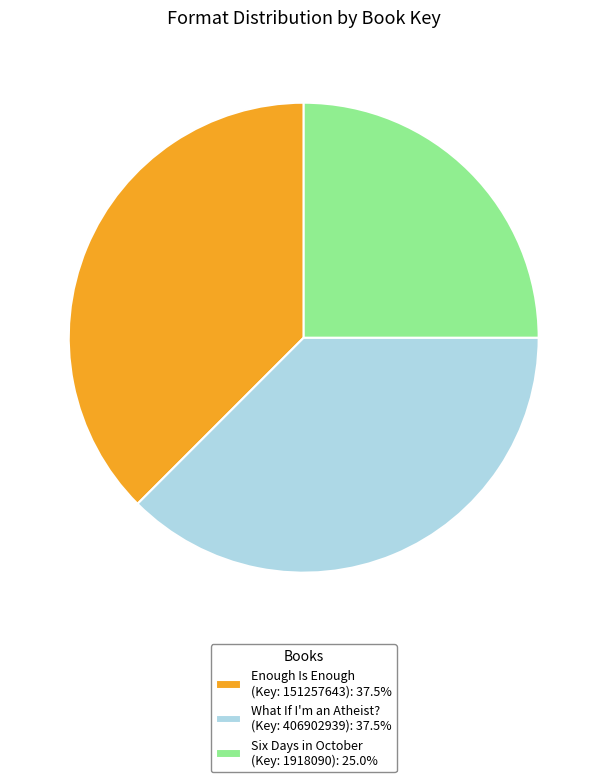

What is the ratio of the value at What If I'm an Atheist? (Key: 406902939): 37.5% to the value at Six Days in October (Key: 1918090): 25.0%?

1.5